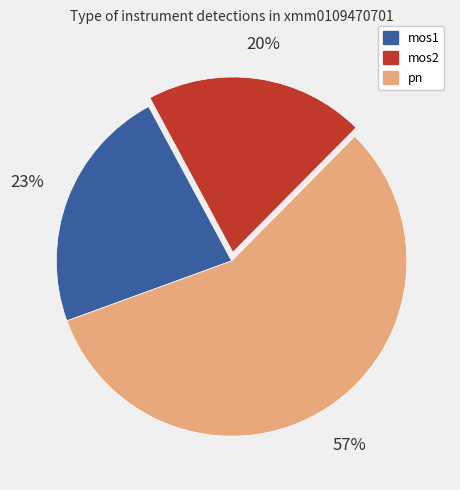

Rank the categories by value from lowest to highest.

mos2, mos1, pn